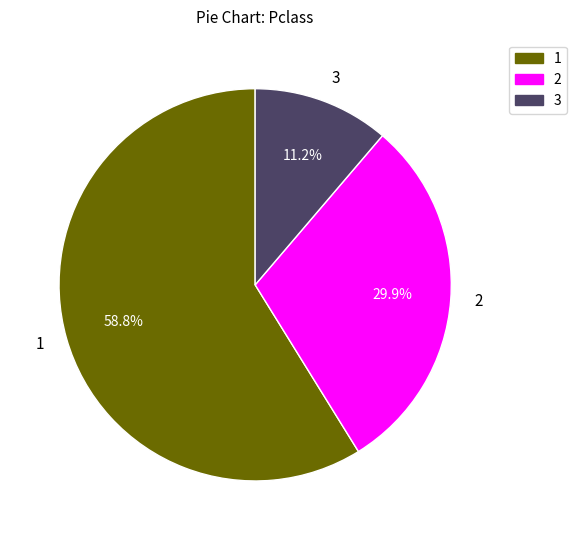

What is the ratio of the value at 2 to the value at 1?

0.5